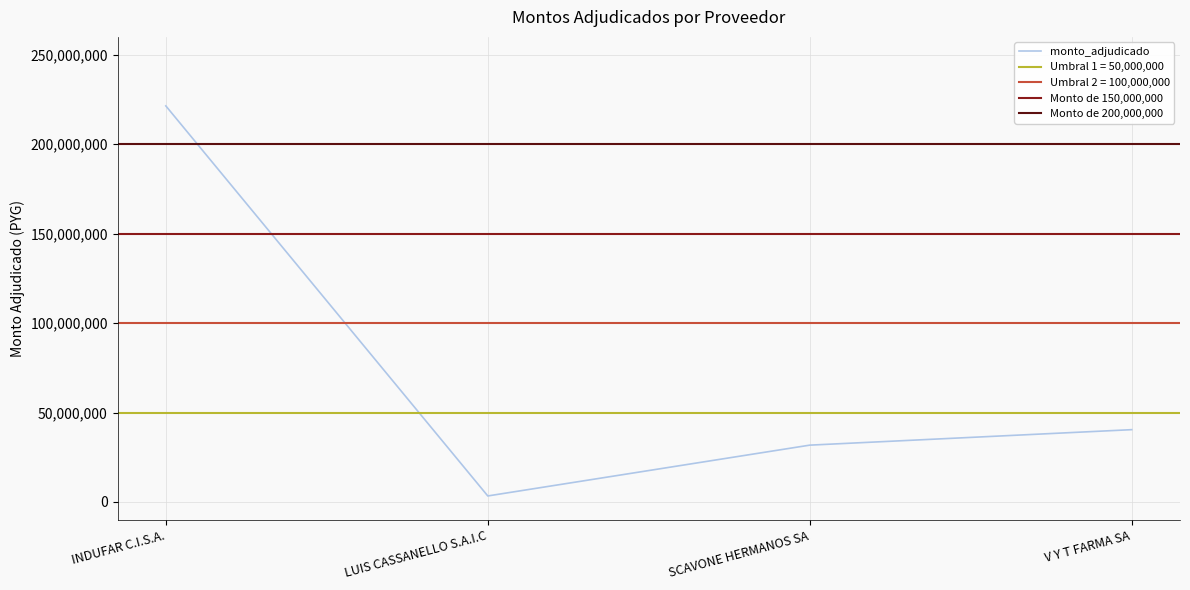

What is the value of the 1st point from the left?

221420000